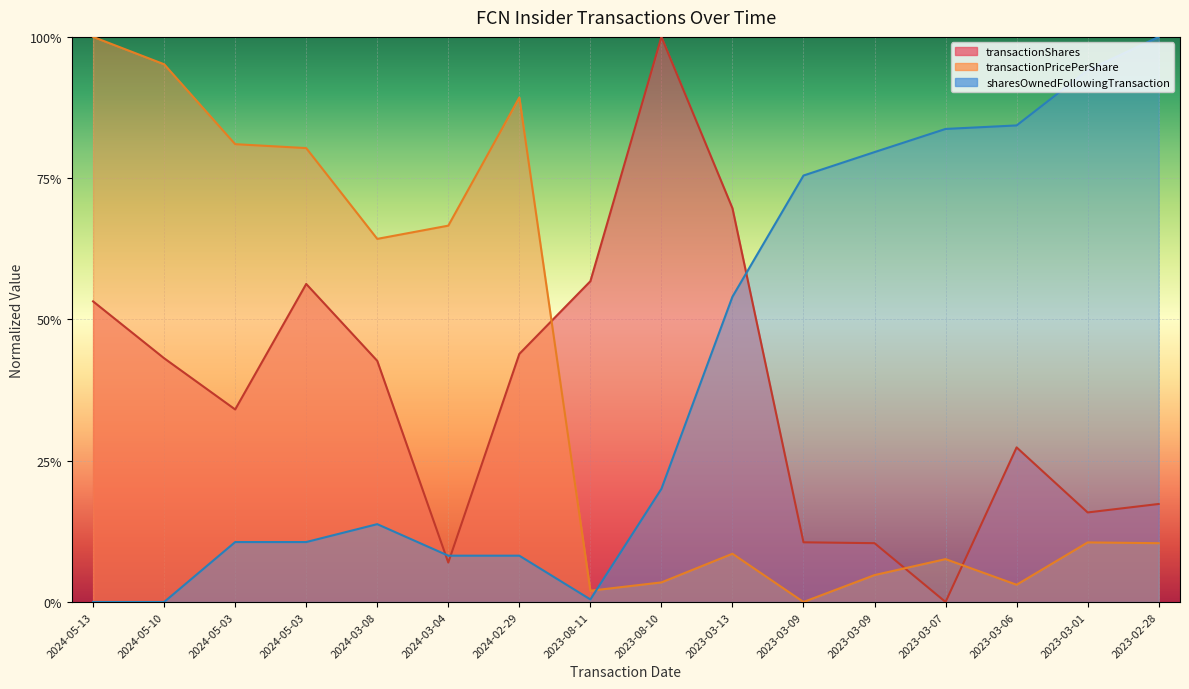

Rank the series by their average value, from lowest to highest.

transactionShares, transactionPricePerShare, sharesOwnedFollowingTransaction